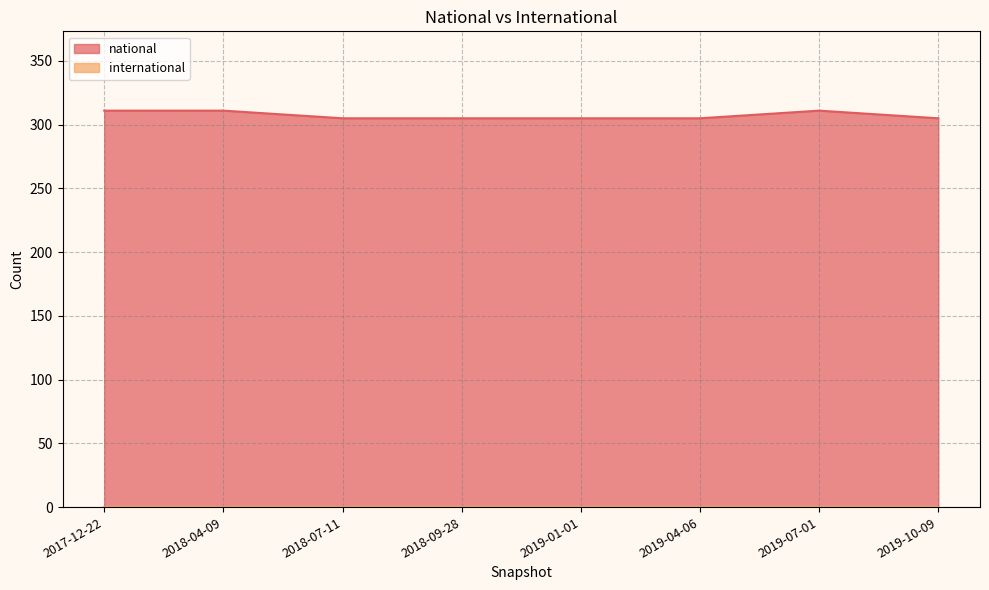

What is the change in value from 2019-04-06 to 2019-07-01?

+6